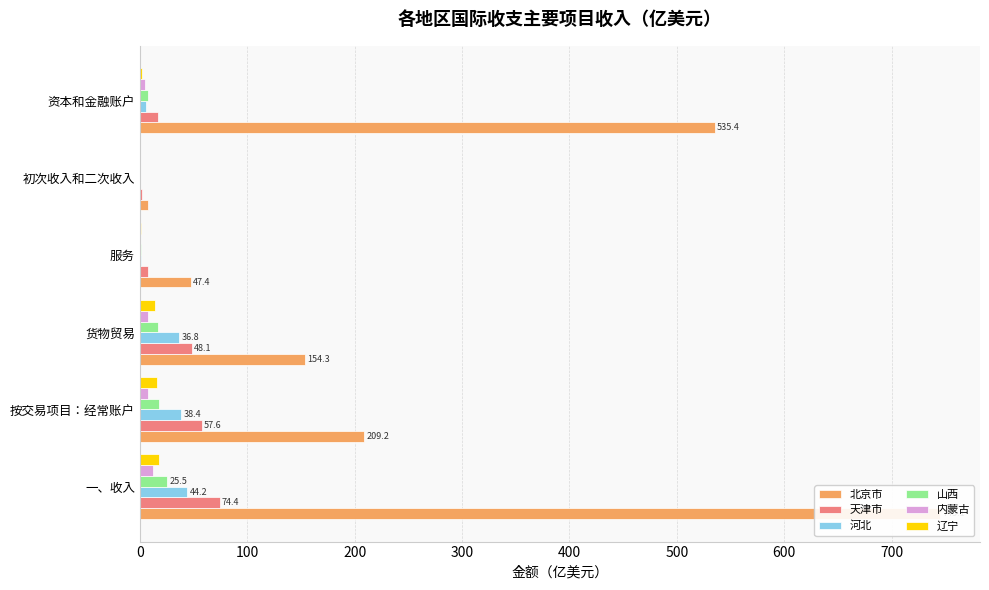

Read the 天津市 value at 一、收入.

74.4